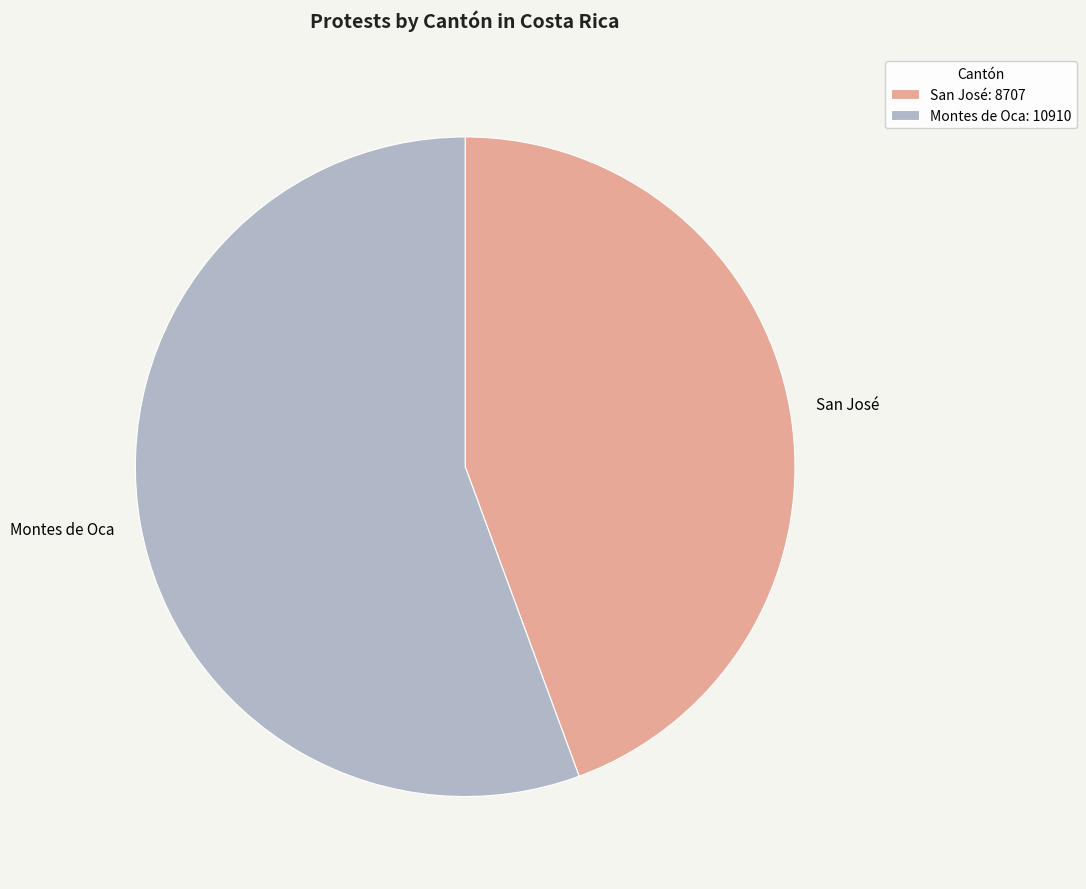

The San José slice represents 38% of the pie. True or false?

False